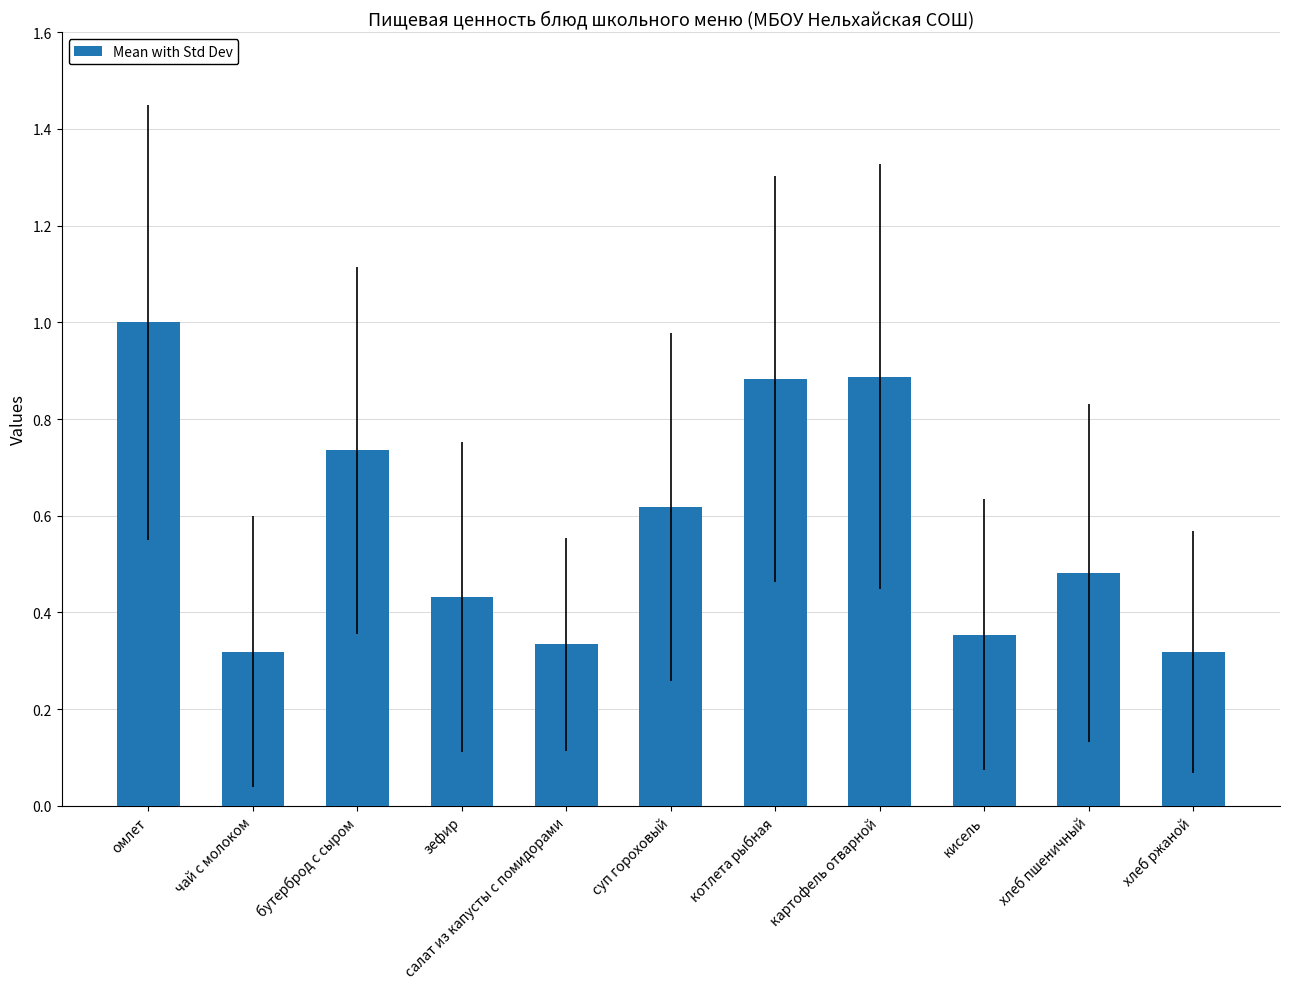

Are the bars grouped side by side (vs. stacked)?

No